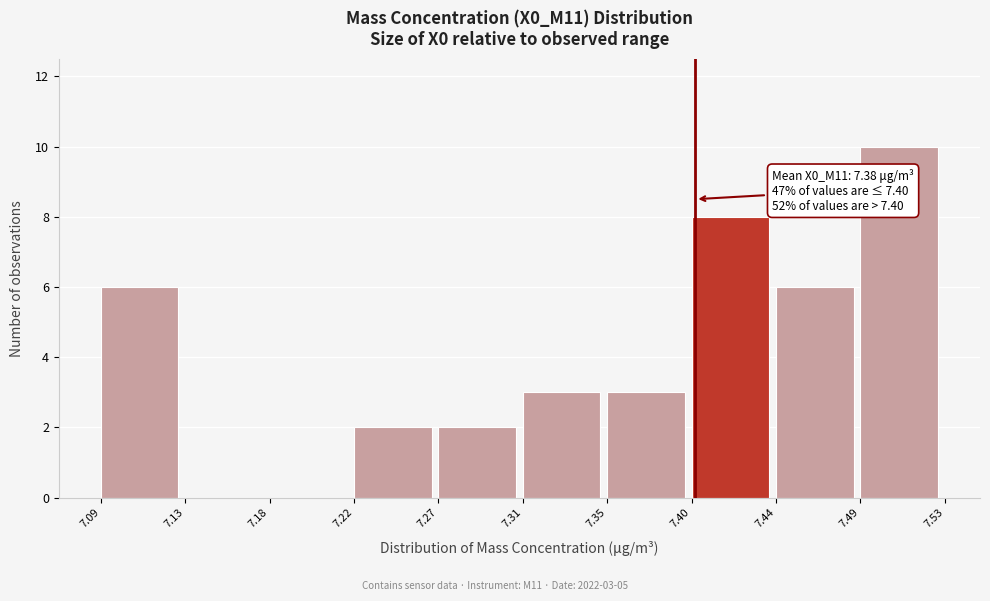

Which range on the x-axis has the tallest bar?

7.49 to 7.53